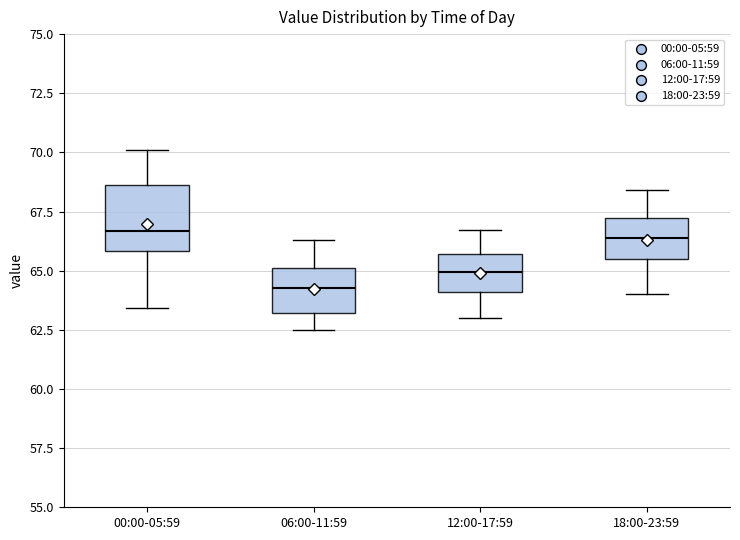

Reading left to right, read every box against the y-axis: the position of its median line, the range the box covers, and the ends of its whiskers. The values are not printed on the chart, so give them approximately, as read against the axis.

00:00-05:59: median 66.5, box 66.0 to 68.5, whiskers 63.5 to 70.0
06:00-11:59: median 64.5, box 63.0 to 65.0, whiskers 62.5 to 66.5
12:00-17:59: median 65.0, box 64.0 to 65.5, whiskers 63.0 to 66.5
18:00-23:59: median 66.5, box 65.5 to 67.0, whiskers 64.0 to 68.5